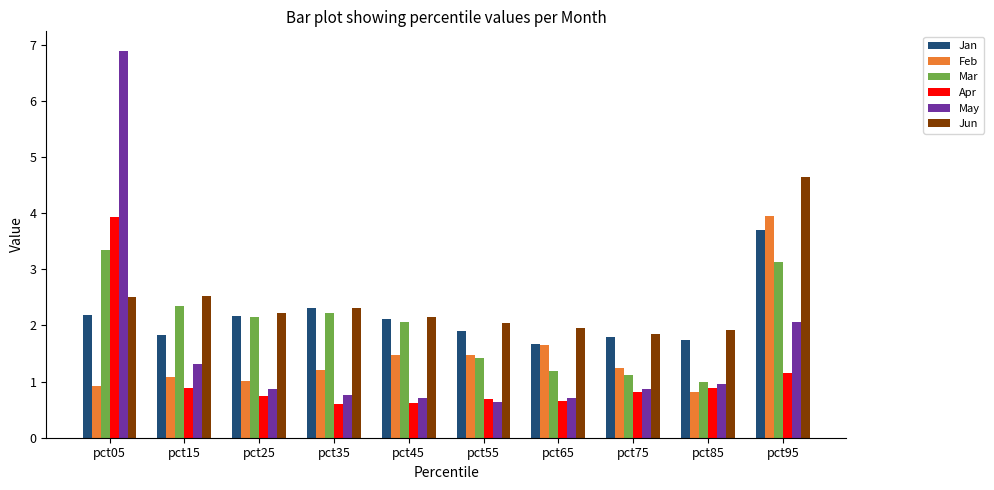

Is it true that Jan equals 2.9 at pct25?

False